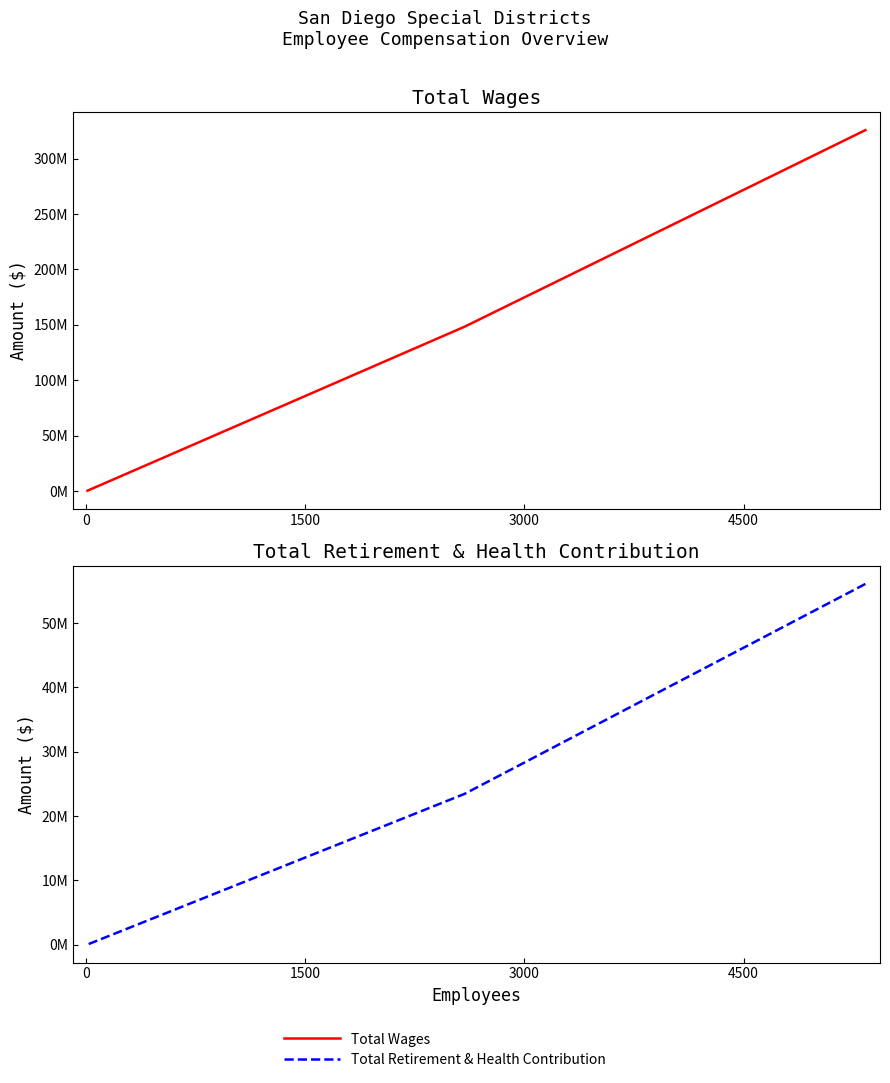

How many Total Retirement & Health Contribution values are between 15218 and 56086756?

3